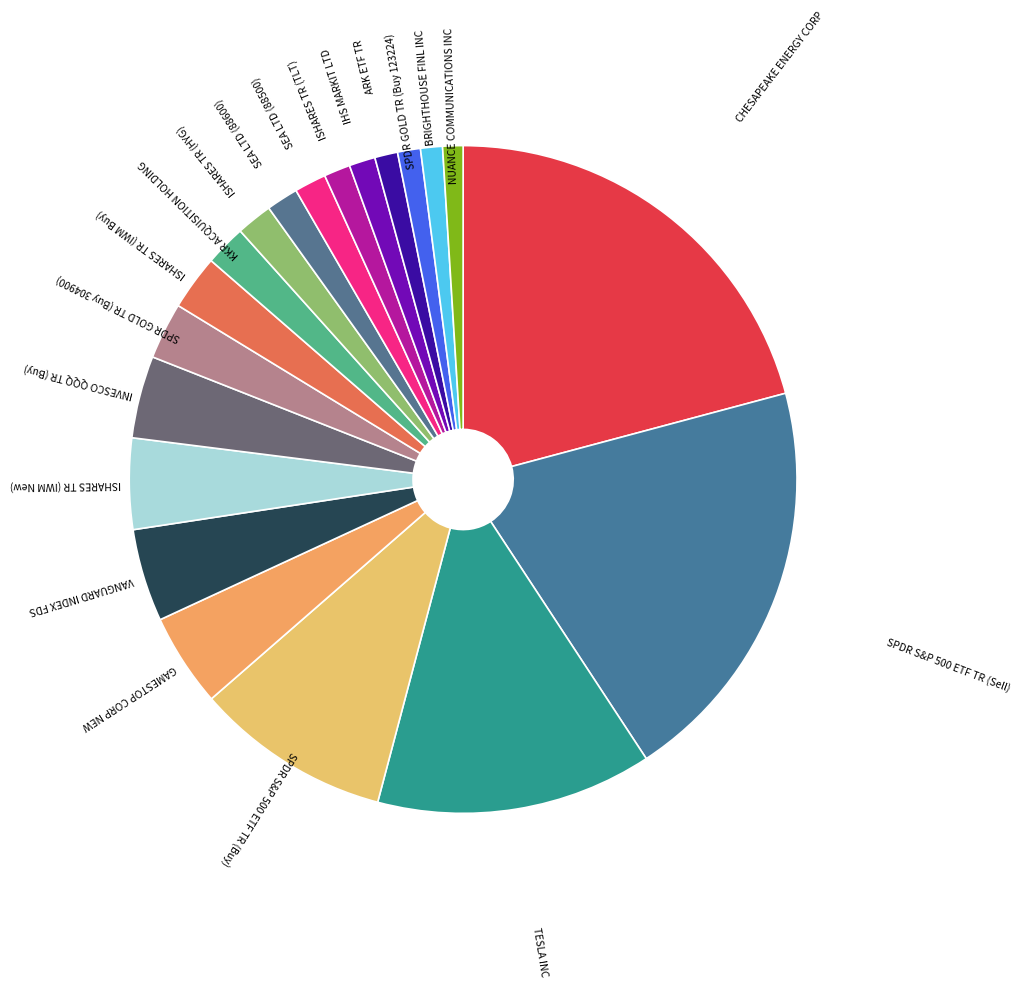

Does ISHARES TR (IWM Buy) account for over 50% of the chart?

No